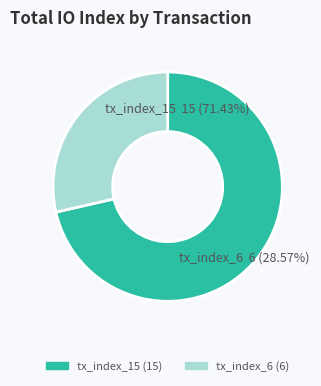

Is there a majority slice in this chart?

Yes